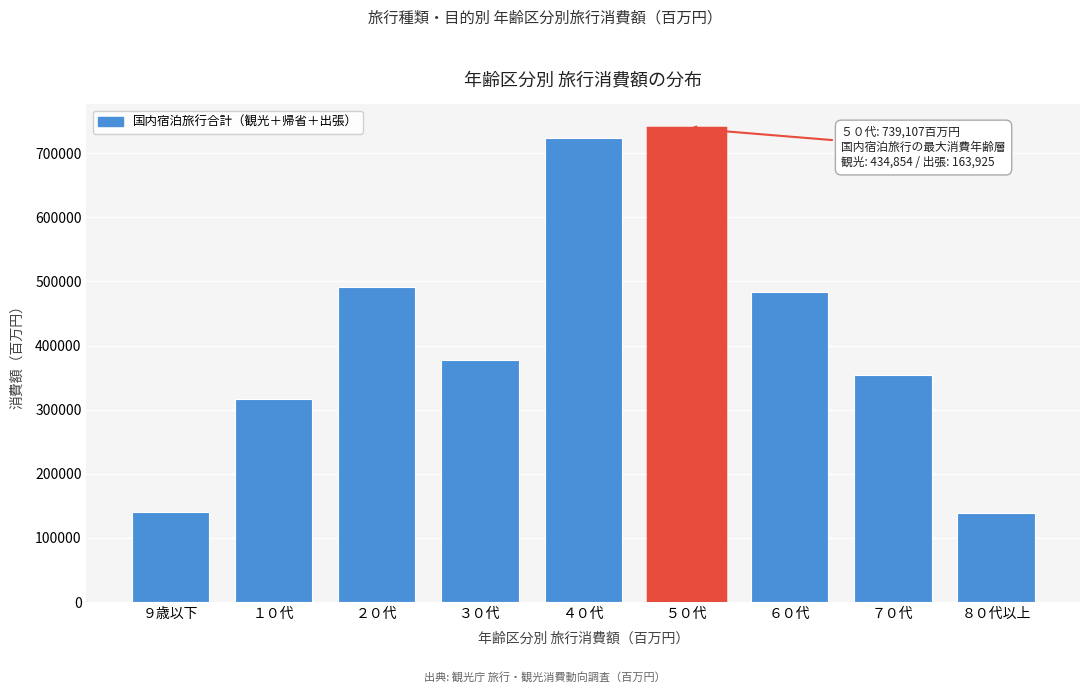

Between ３０代 and ５０代, which is larger?

５０代